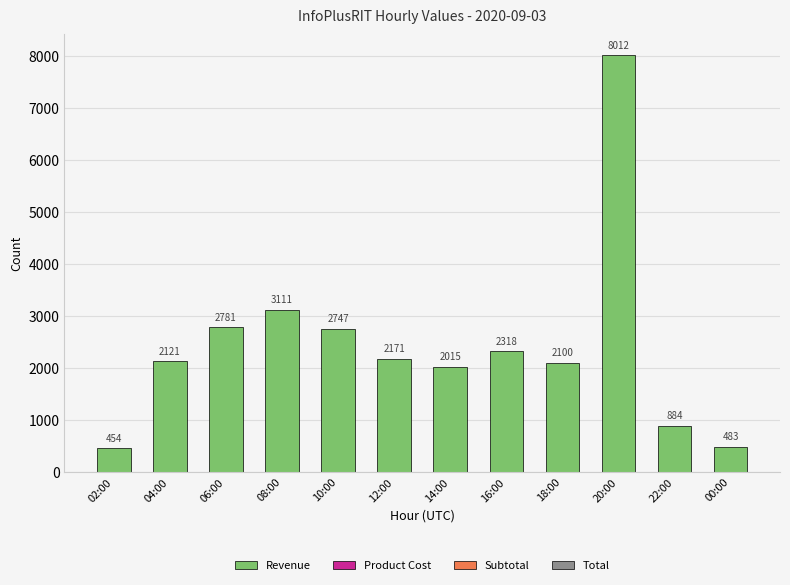

What position from the right is 00:00?

1